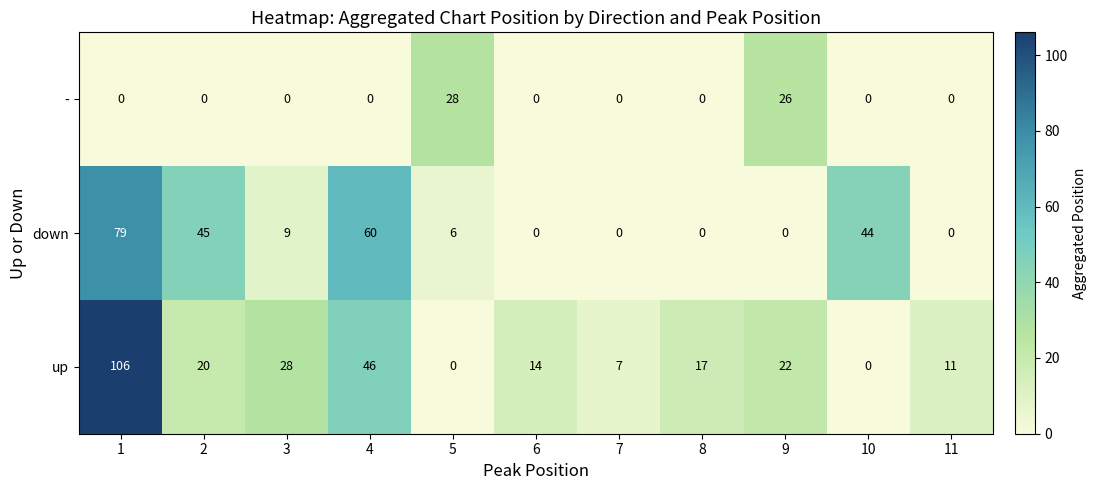

What is the average value of the - series?

5